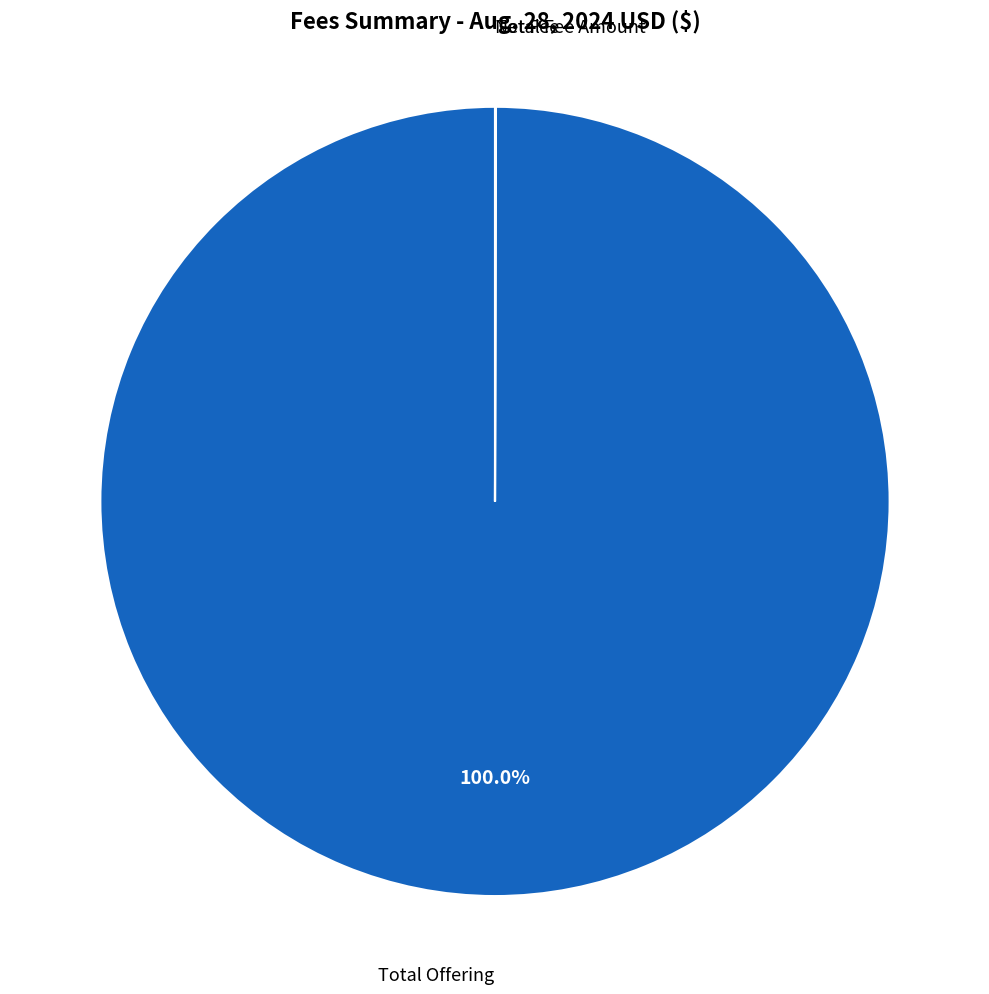

Which category accounts for the majority?

Total Offering